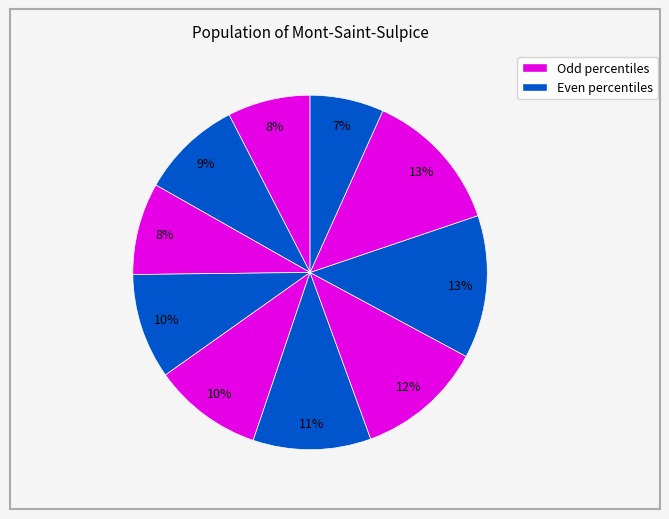

How many segments does this pie chart have?

10